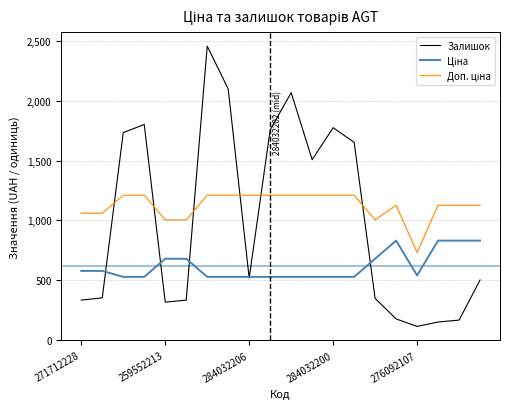

Which series has the widest spread of values?

Залишок